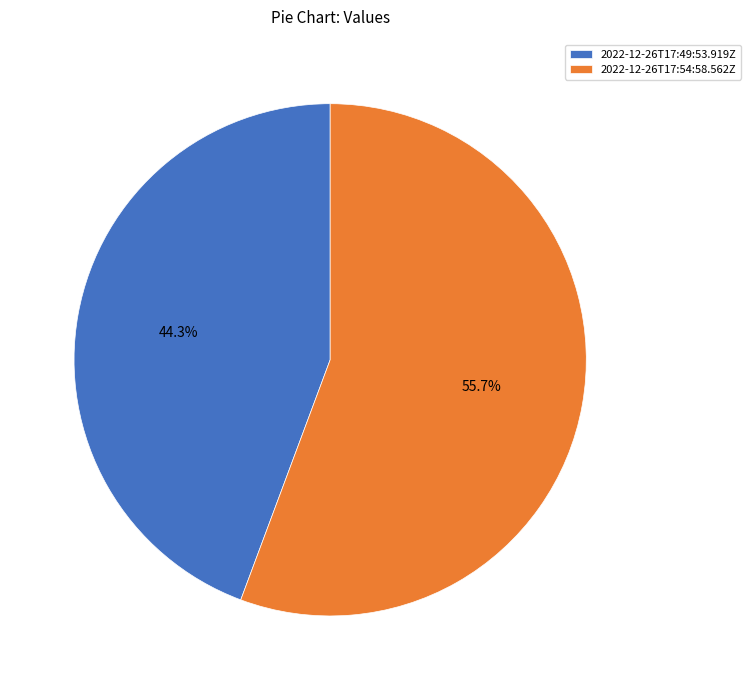

To the nearest percent, what percentage of the pie is 2022-12-26T17:49:53.919Z?

44%